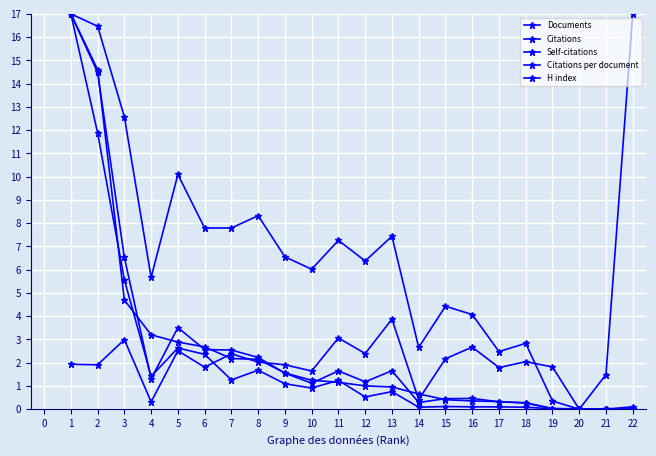

What value does the Documents series have at 10?

1.2